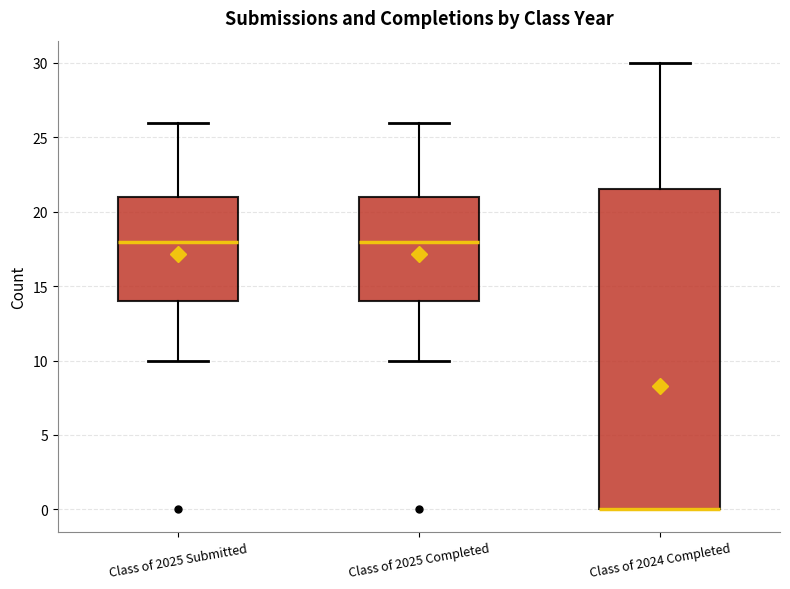

Where is the upper edge of the box for Class of 2024 Completed on the y-axis? The values are not printed on the chart, so give them approximately, as read against the axis.

21.5